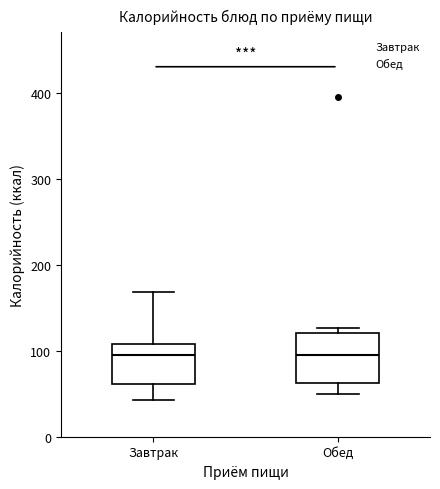

Where is the upper edge of the box for Обед on the y-axis? The values are not printed on the chart, so give them approximately, as read against the axis.

120